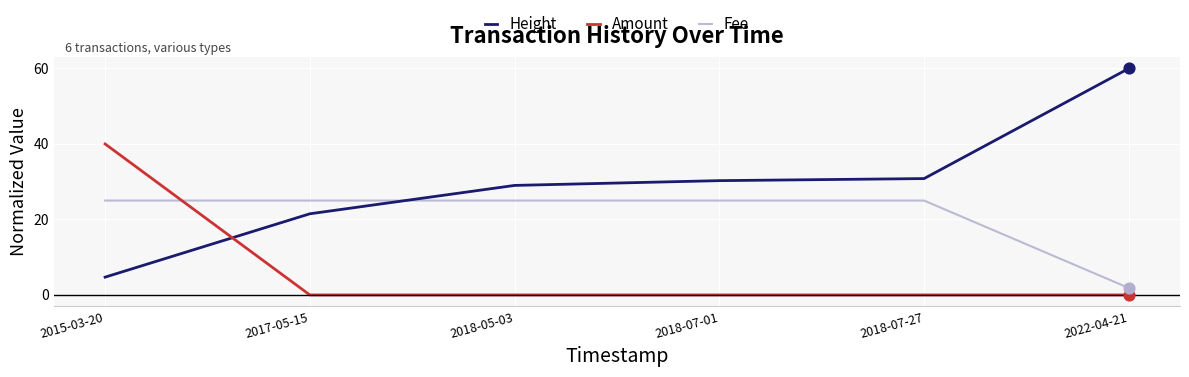

Which series has the largest range (max minus min)?

Height